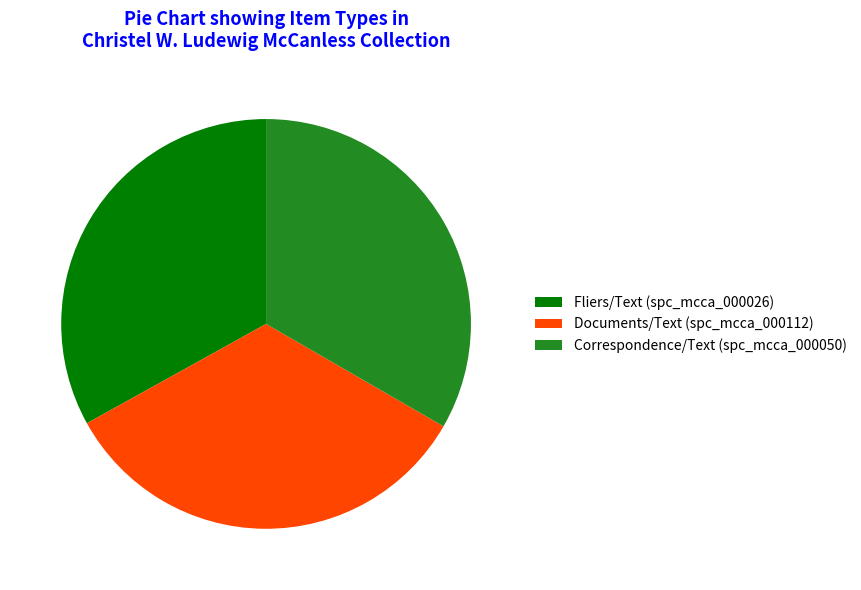

The Documents/Text (spc_mcca_000112) slice represents 34% of the pie. True or false?

True